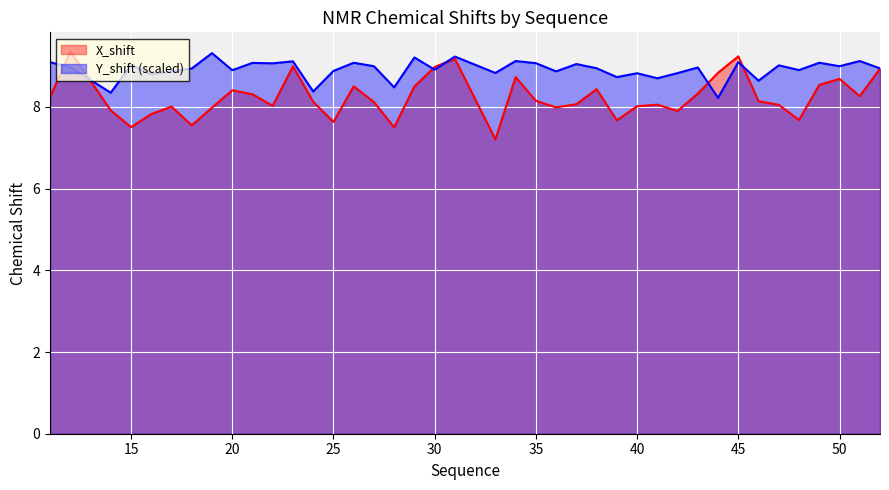

Between 12 and 18, which series saw the biggest shift?

X_shift